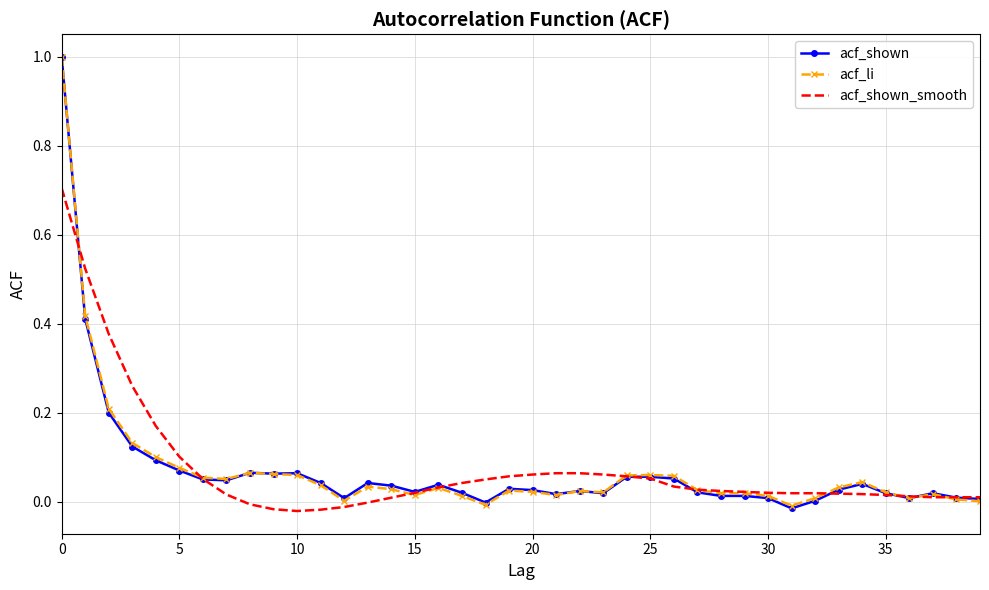

What is the greatest value displayed?

1.0